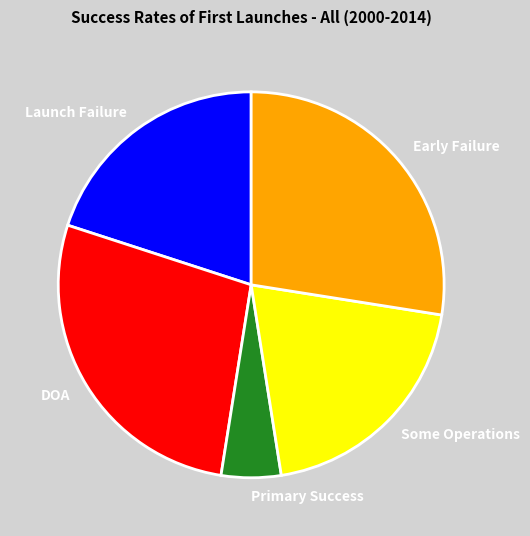

Is Primary Success the majority of the pie?

No